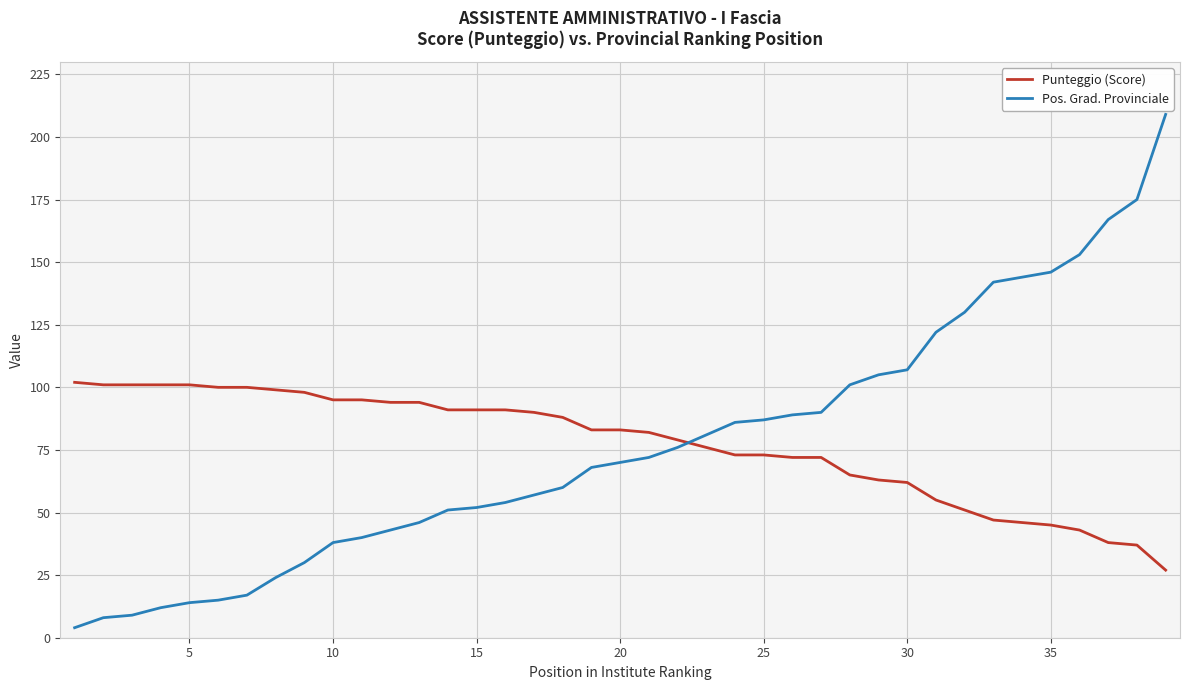

After their last crossing, which series has the higher values: Pos. Grad. Provinciale or Punteggio (Score)?

Pos. Grad. Provinciale